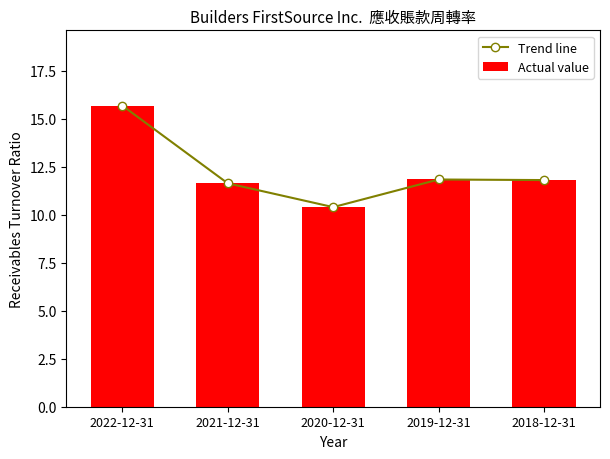

Where does the Trend line series first go above 11?

2022-12-31